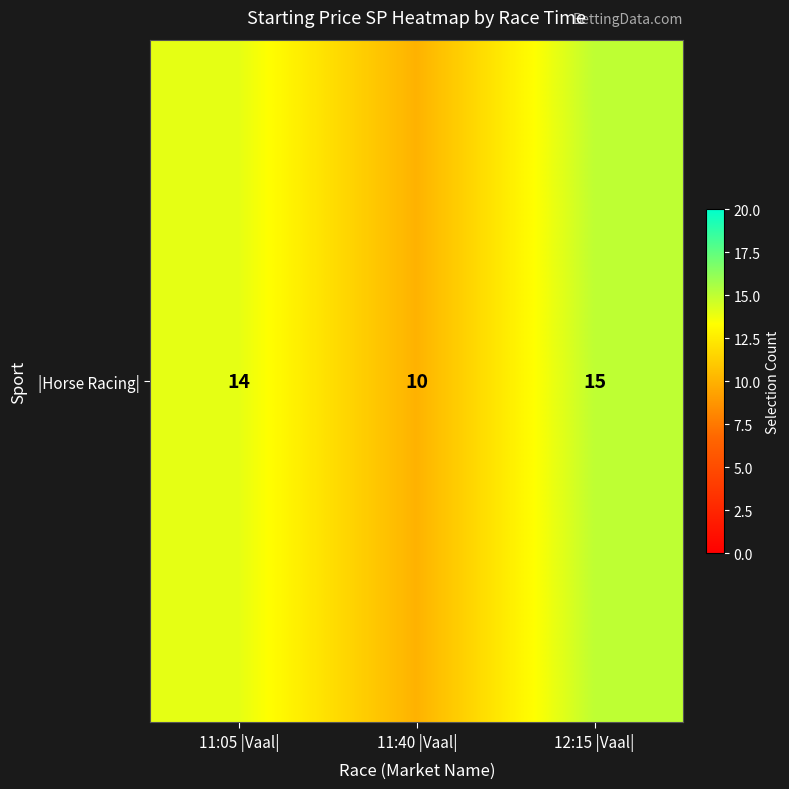

Reading right to left, extract all data points from this chart.

15	10	14